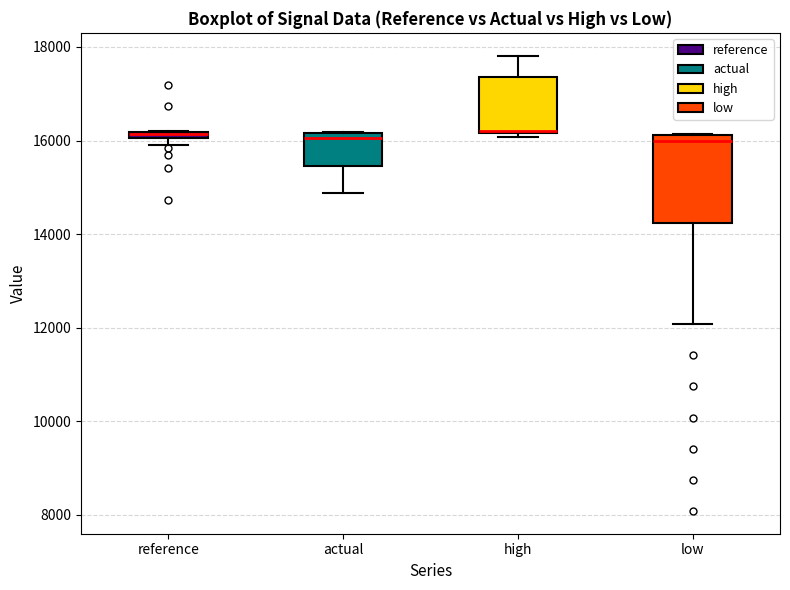

Which box is the tallest, from its lower edge to its upper edge?

low